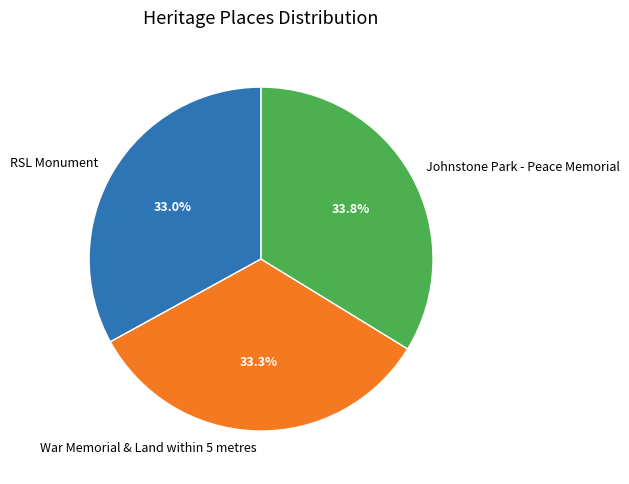

Combined, do War Memorial & Land within 5 metres and RSL Monument account for over 50%?

Yes